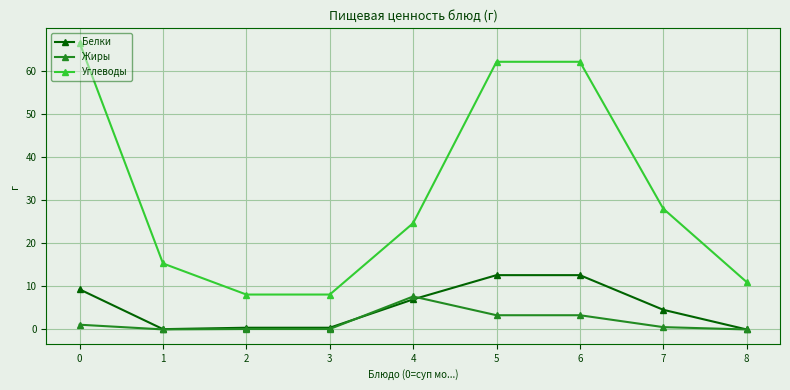

Count the number of categories in the chart.

9